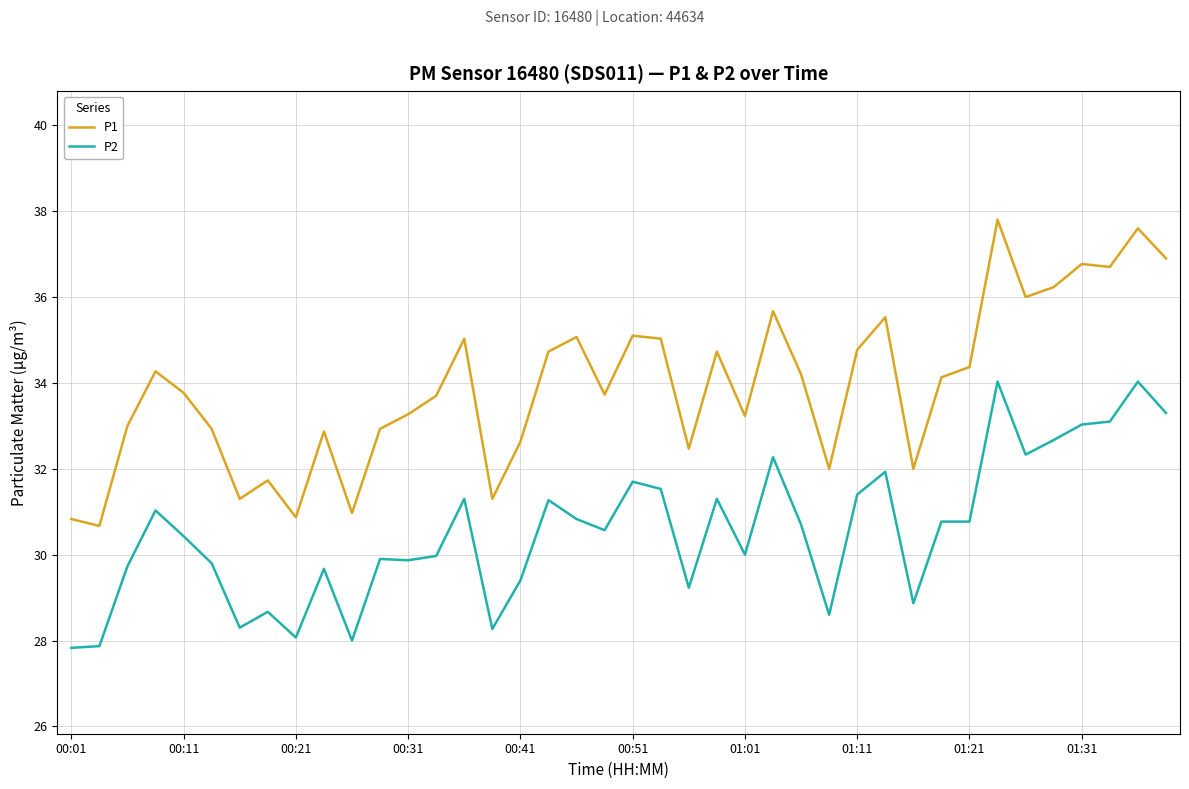

List the series in order of their overall mean, highest first.

P1, P2